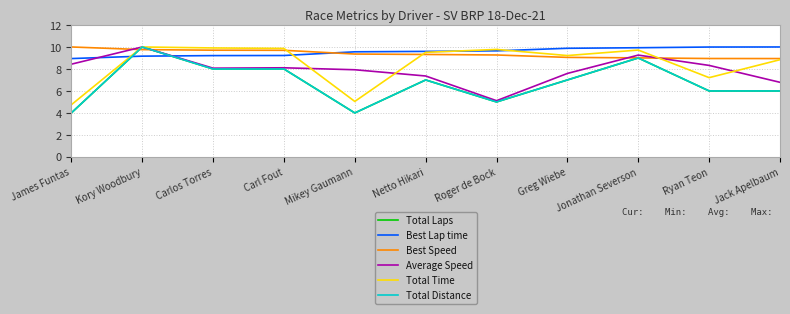

Does the chart display data point markers on the line(s)?

No